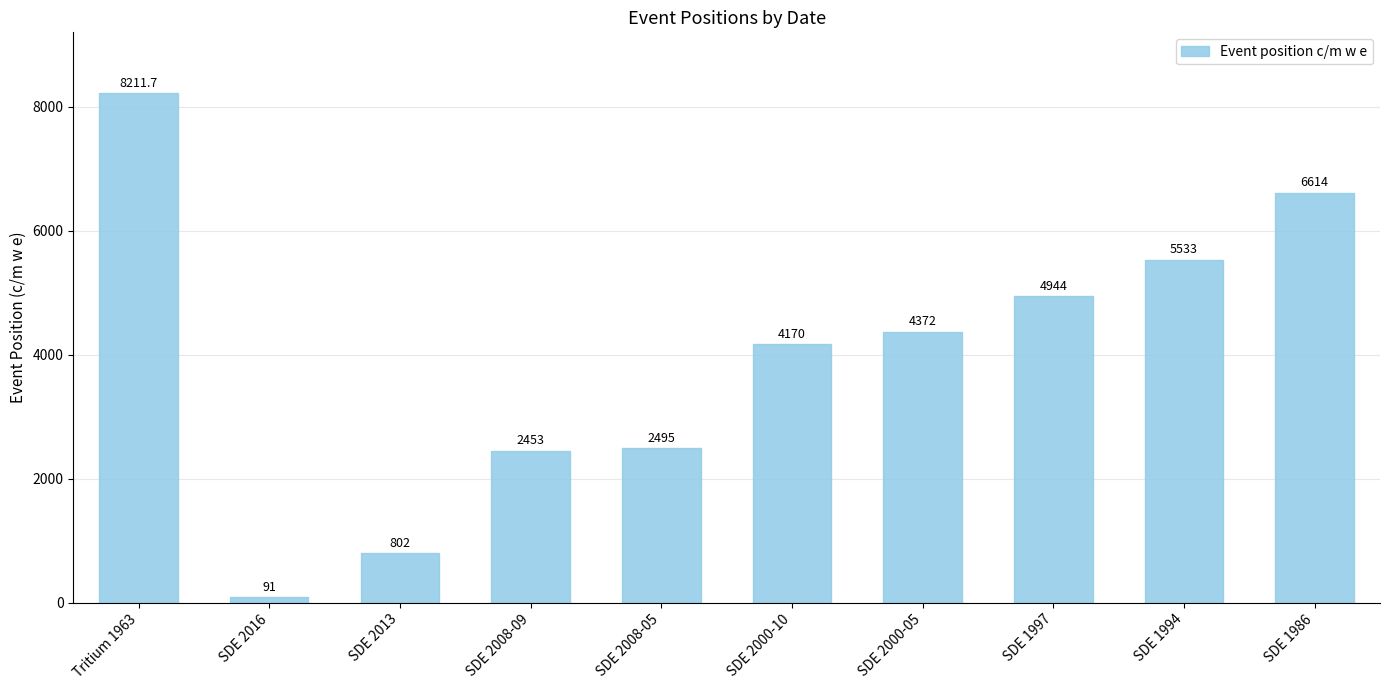

What is the smallest value displayed?

91.0